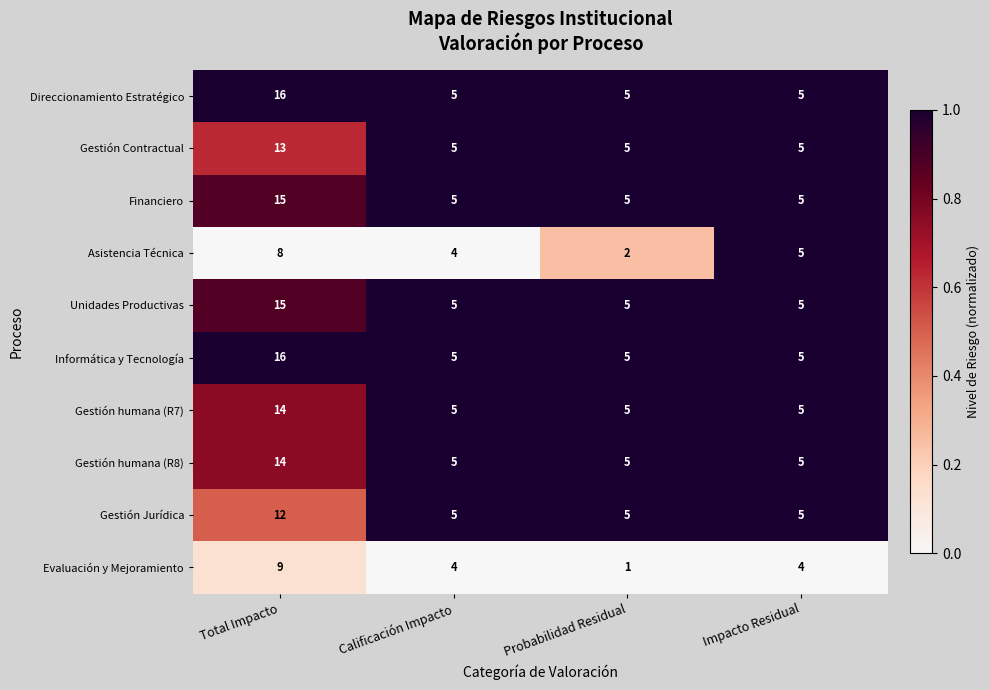

How many Evaluación y Mejoramiento values are between 4 and 9?

3